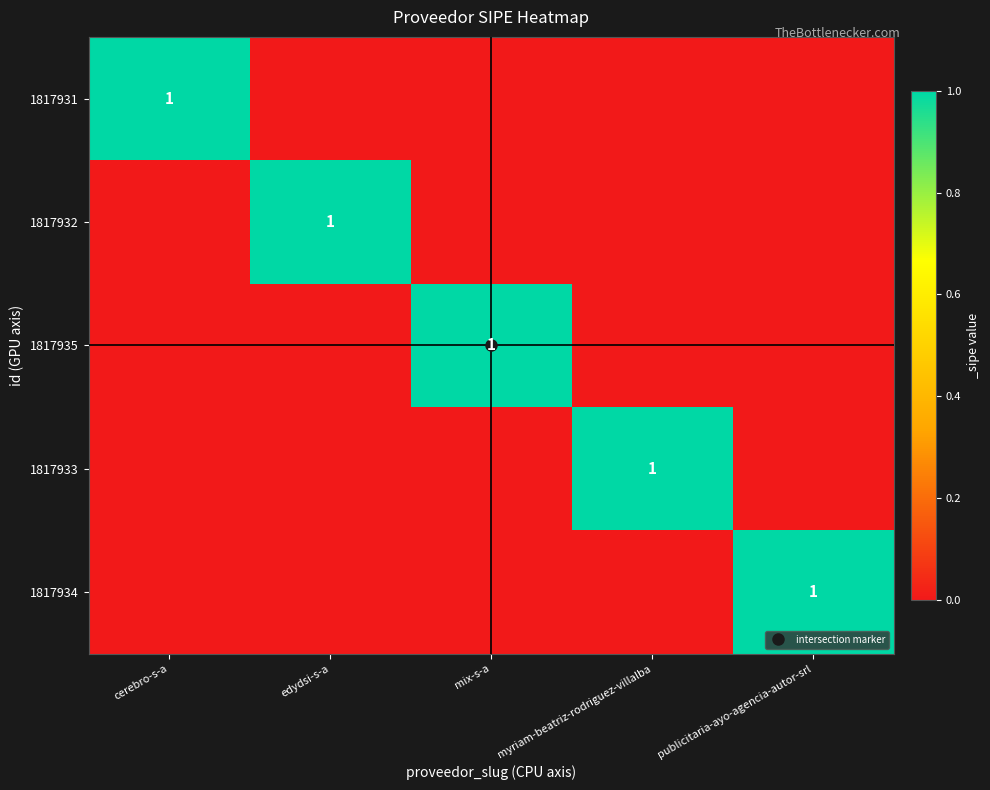

What is the difference between the maximum and minimum values in the 1817935 series?

1